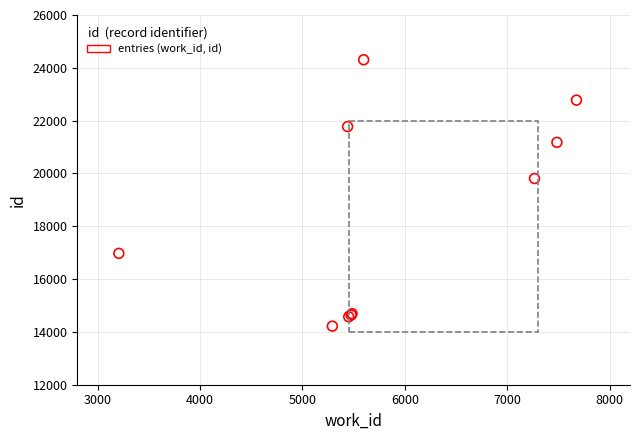

What Y value in the scatter plot is closest to 19262?

19808